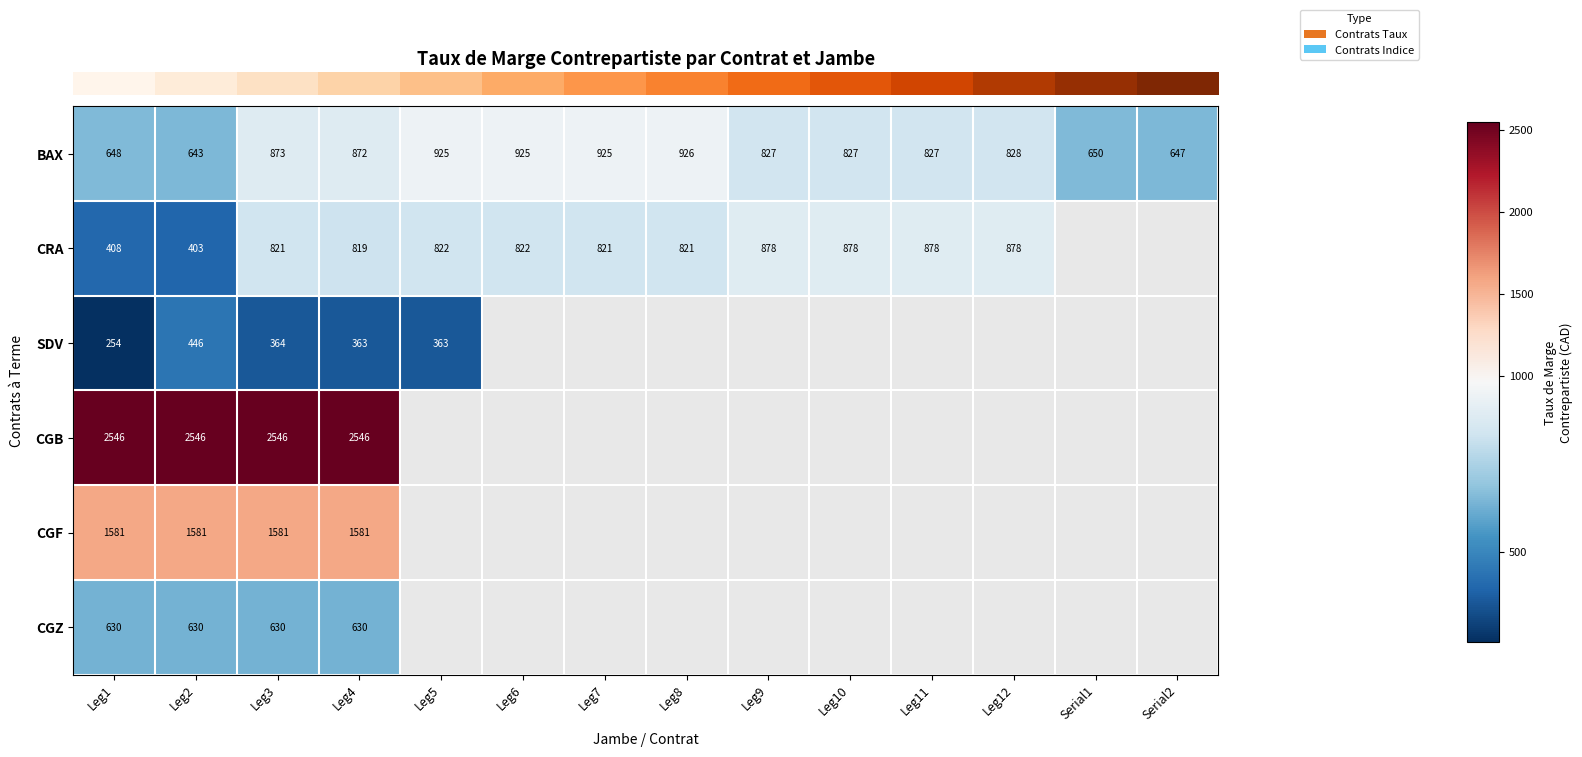

What is the smallest value displayed?

254.0